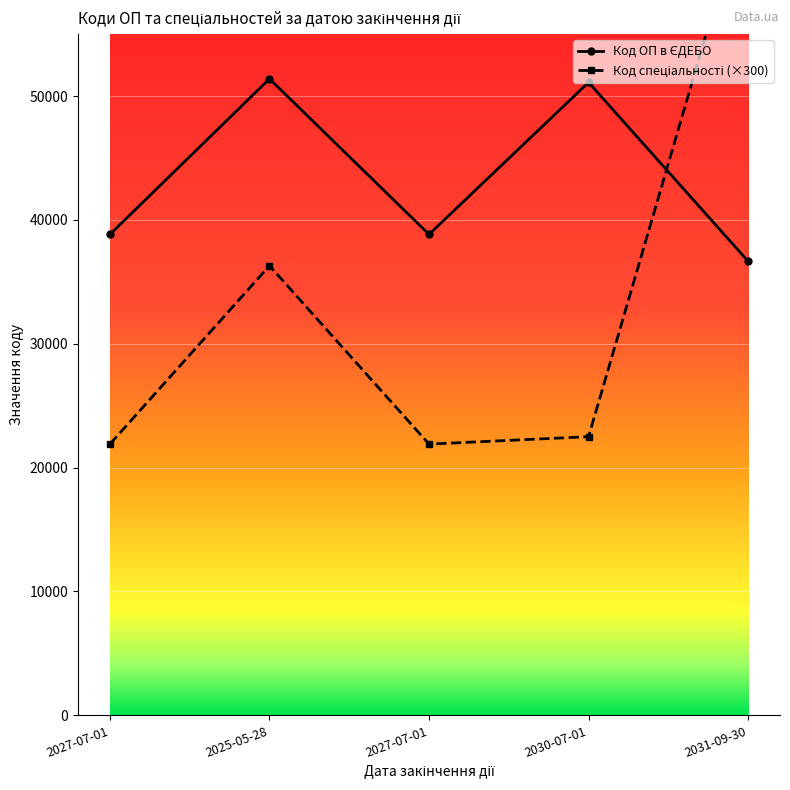

What is the label of the 4th point from the left?

2030-07-01